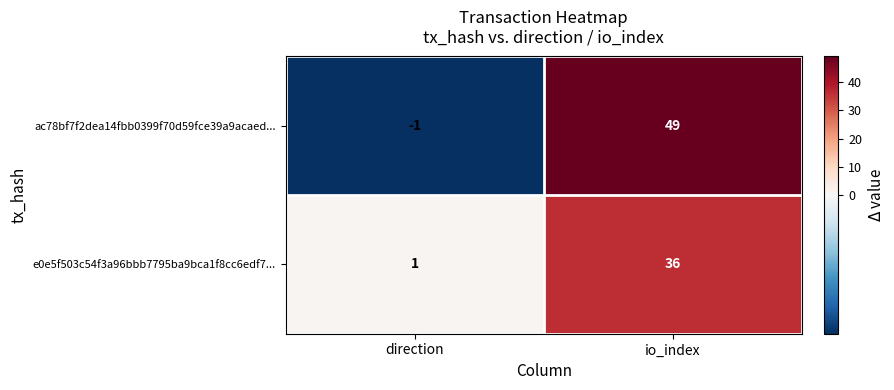

Which series changed the most between direction and io_index?

ac78bf7f2dea14fbb0399f70d59fce39a9acaed...